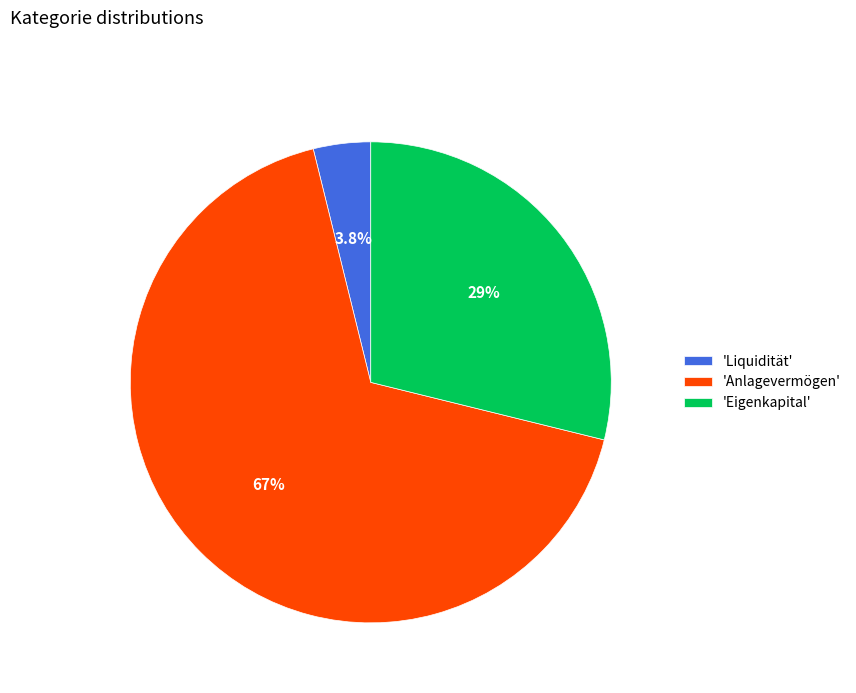

Between 'Liquidität' and 'Anlagevermögen', which is larger?

'Anlagevermögen'